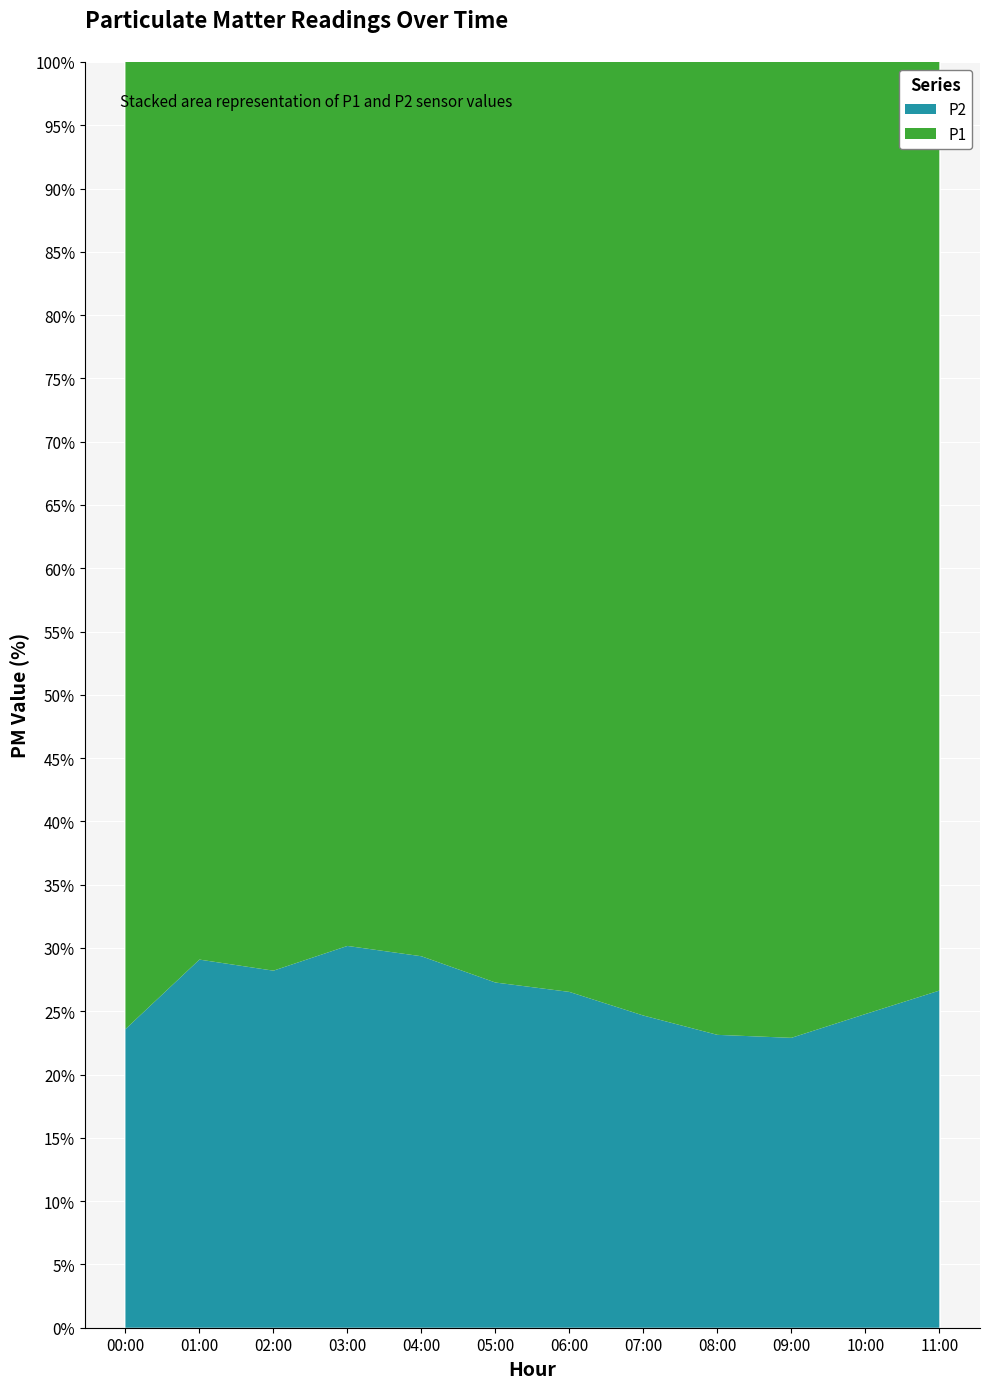

Reading left to right, transcribe all the data shown in this chart.

P1: 8.5	6.8	7.5	6.4	5.9	6.2	7.8	9.1	11.3	10.5	8.7	7.2
P2: 2.4	2.7	2.9	3.0	2.8	2.5	2.6	2.9	3.1	3.0	2.7	2.5